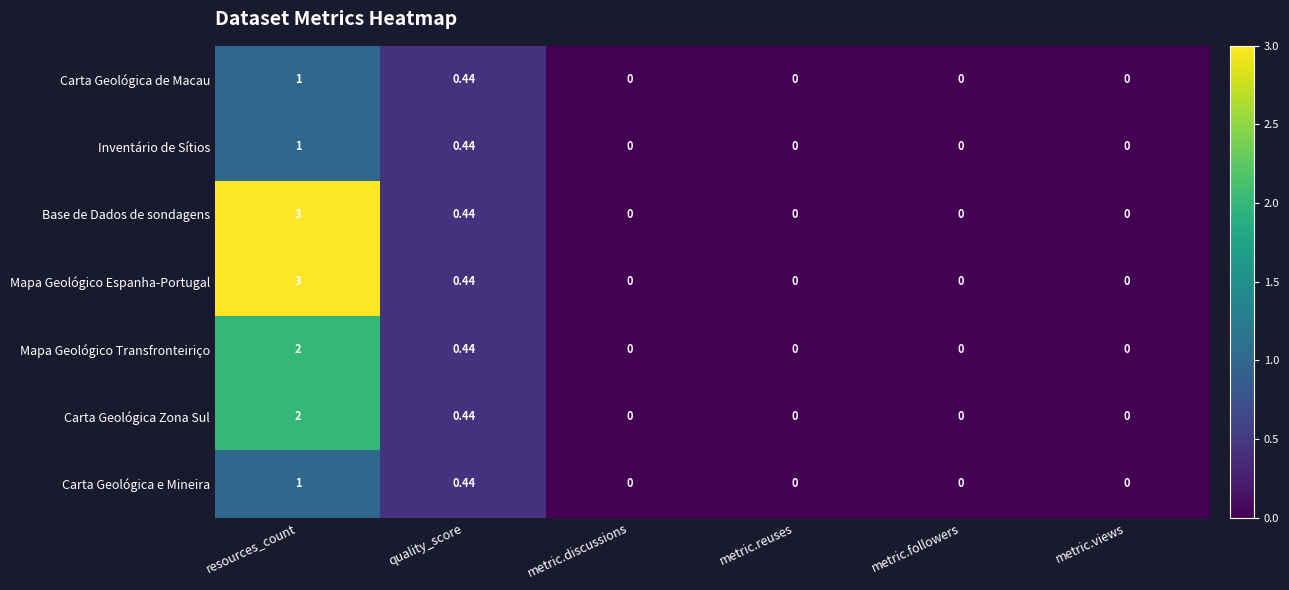

At which label is Mapa Geológico Espanha-Portugal closest to 1?

quality_score